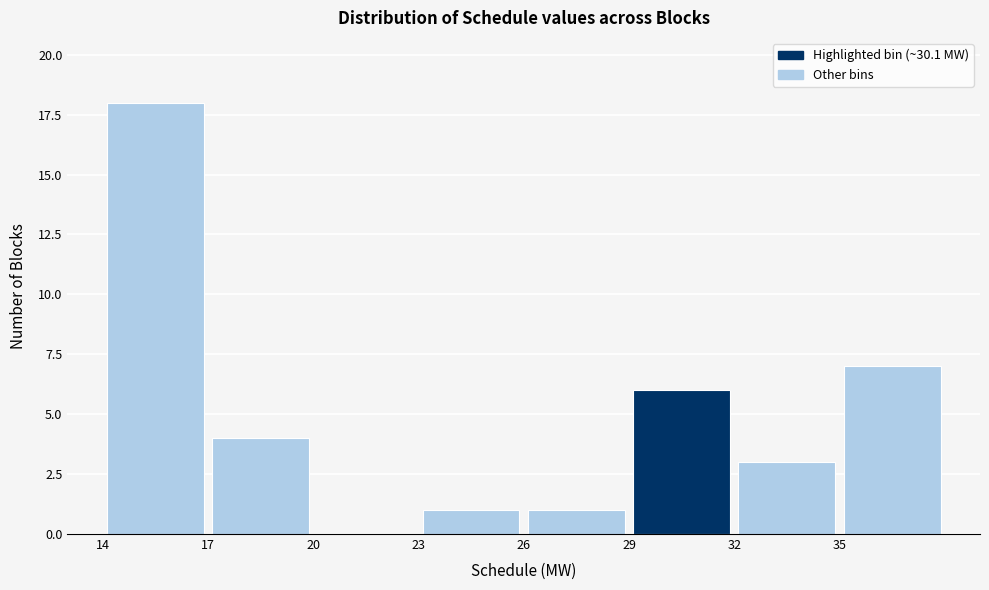

Reading left to right, list every bar in this chart as the range it spans on the x-axis followed by its height. The values are not printed on the chart, so give them approximately, as read against the axis.

14 to 17: 18
17 to 20: 4
20 to 23: 0
23 to 26: 1
26 to 29: 1
29 to 32: 6
32 to 35: 3
35 to 38: 7